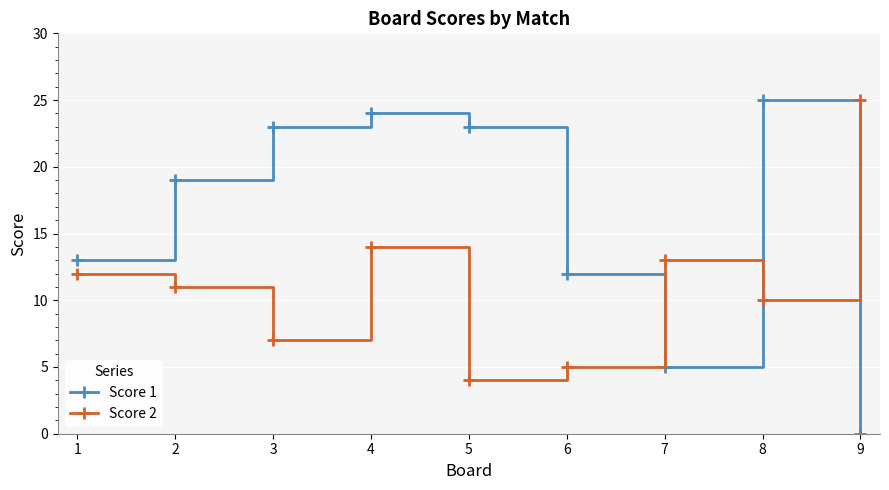

Which series has the largest range (max minus min)?

Score 1